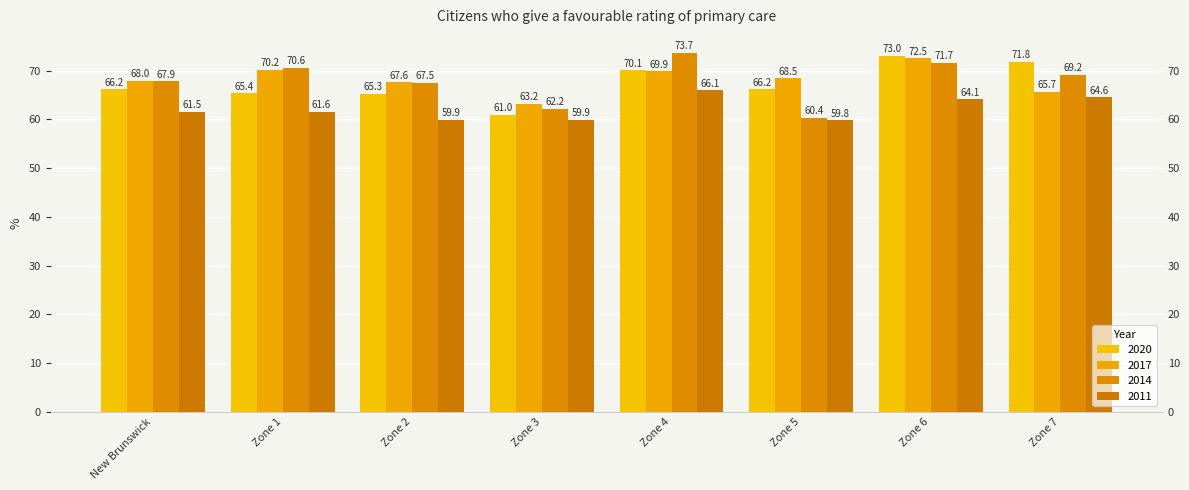

Is it true that 2011 equals 39.3 at Zone 1?

False